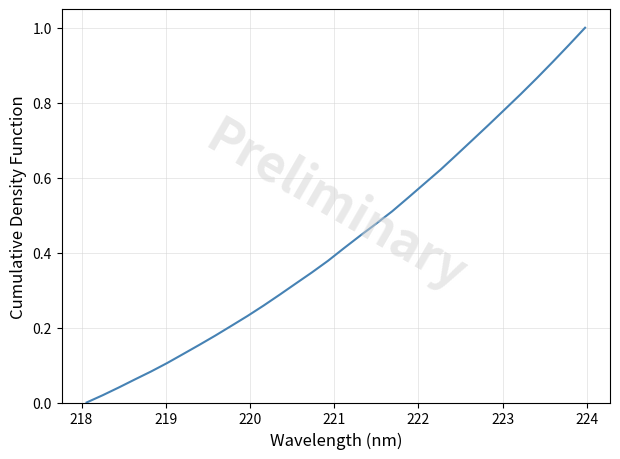

Count the number of data series in this chart.

1